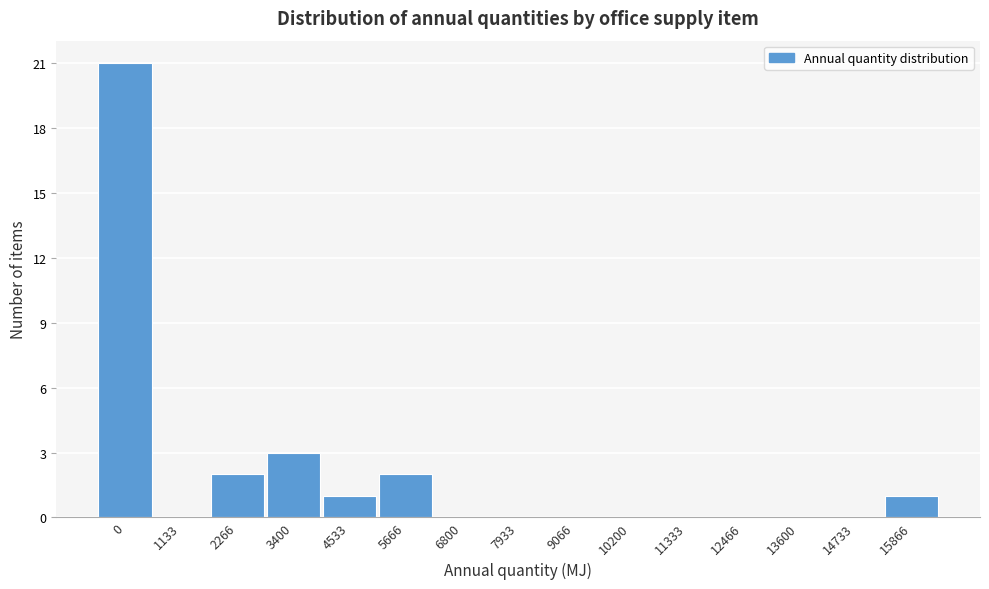

Reading right to left, transcribe all the data shown in this chart.

15866=1	14733=0	13600=0	12466=0	11333=0	10200=0	9066=0	7933=0	6800=0	5666=2	4533=1	3400=3	2266=2	1133=0	0=21